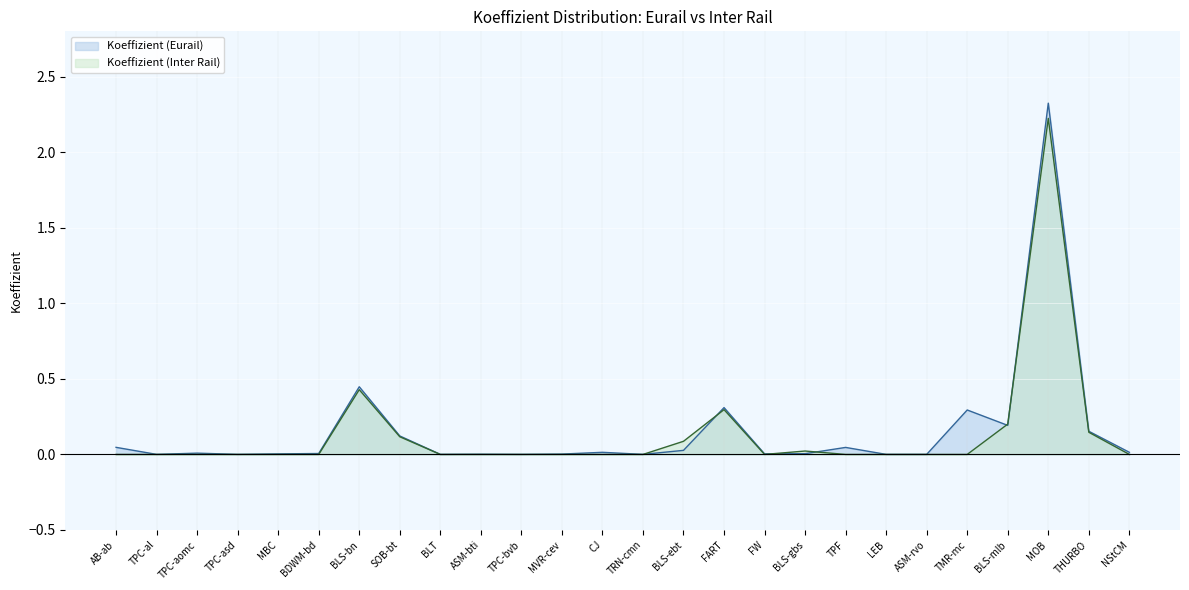

How many values in Koeffizient (Inter Rail) are above zero?

8